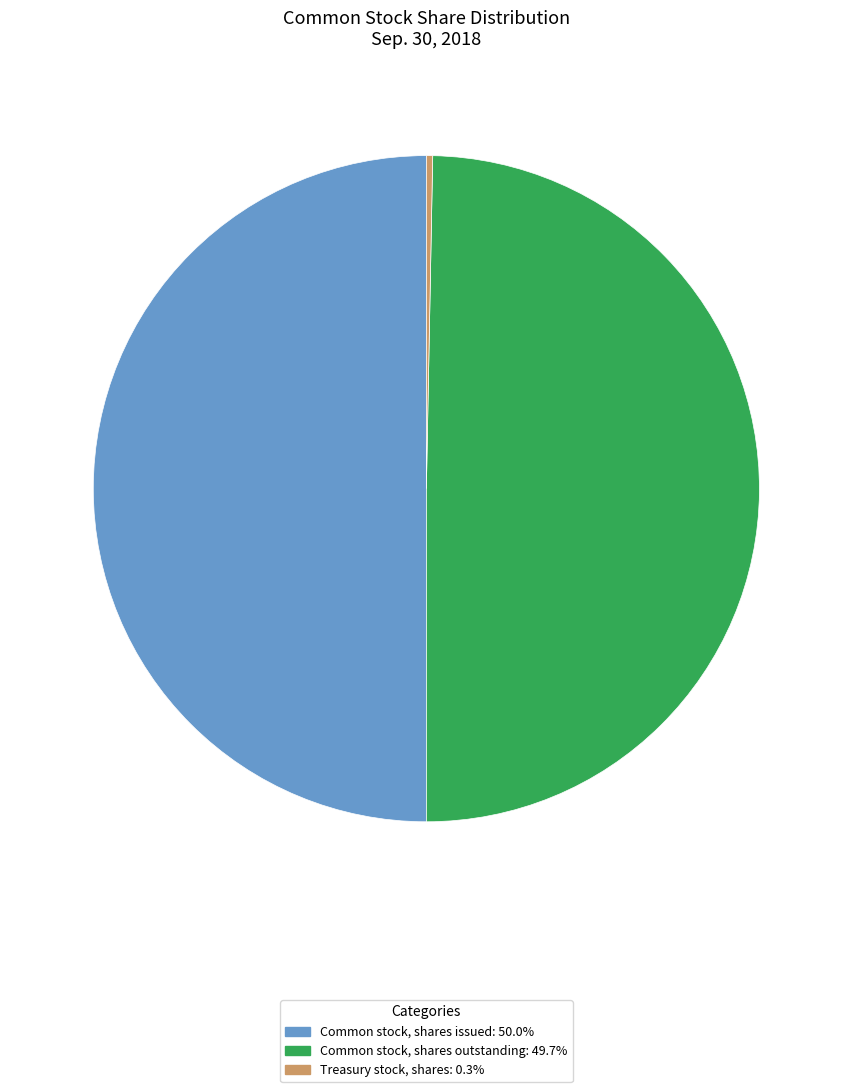

Which slice is the smallest?

Treasury stock, shares